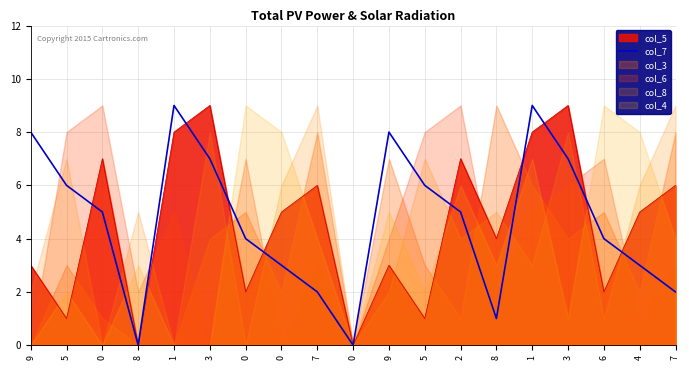

Where is the first local minimum?

8